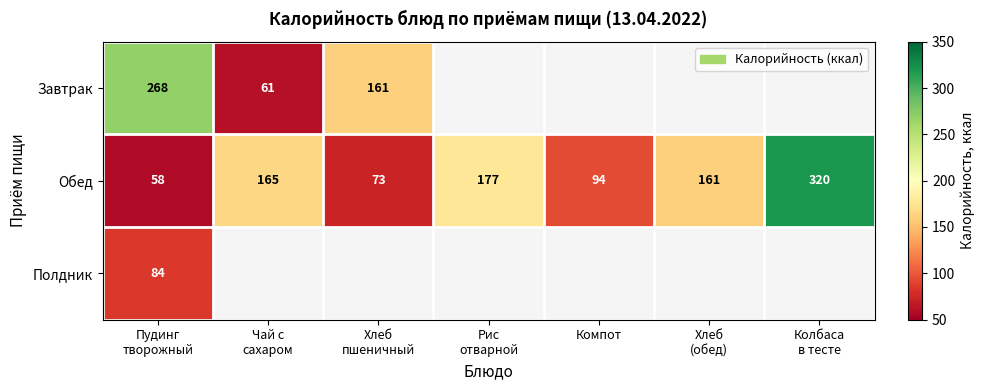

What is the average value of the Обед series?

150